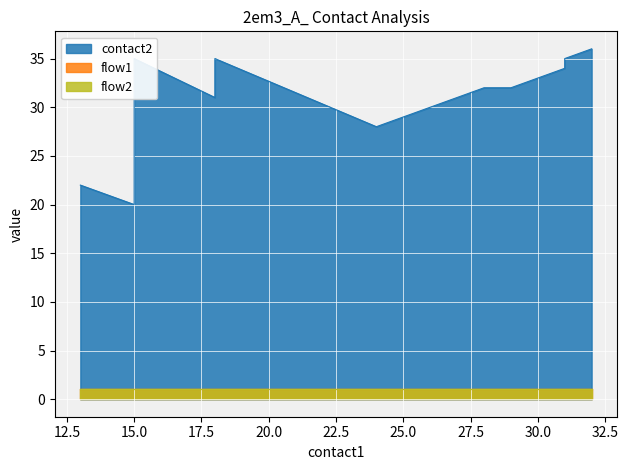

True or false: flow1 and contact2 cross at least once.

False